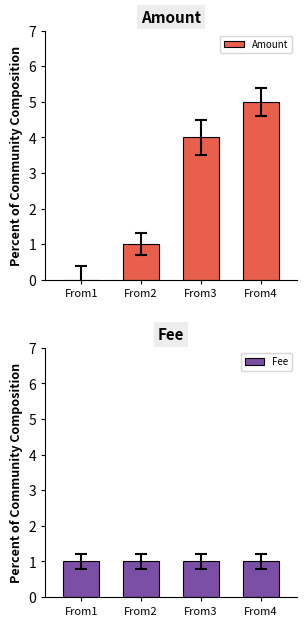

List the series in order of their peak value, lowest first.

Fee, Amount